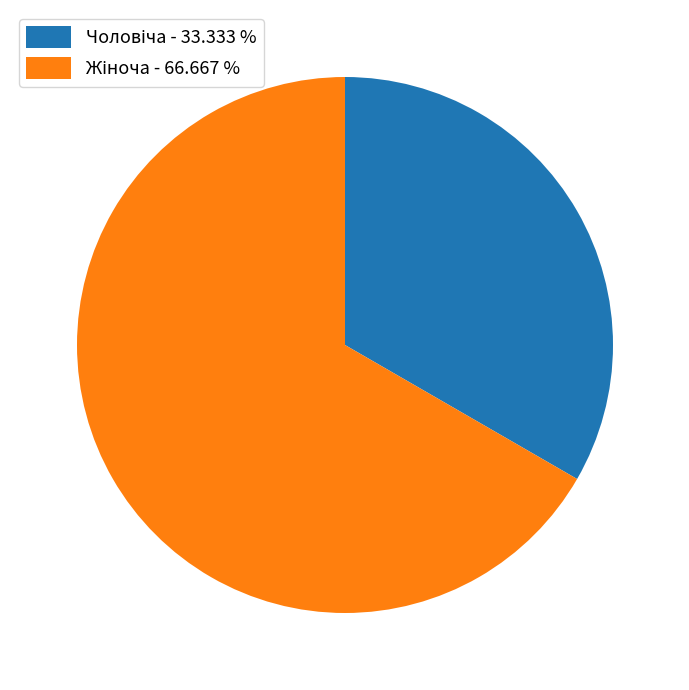

Is there any slice that represents more than half of the pie?

Yes